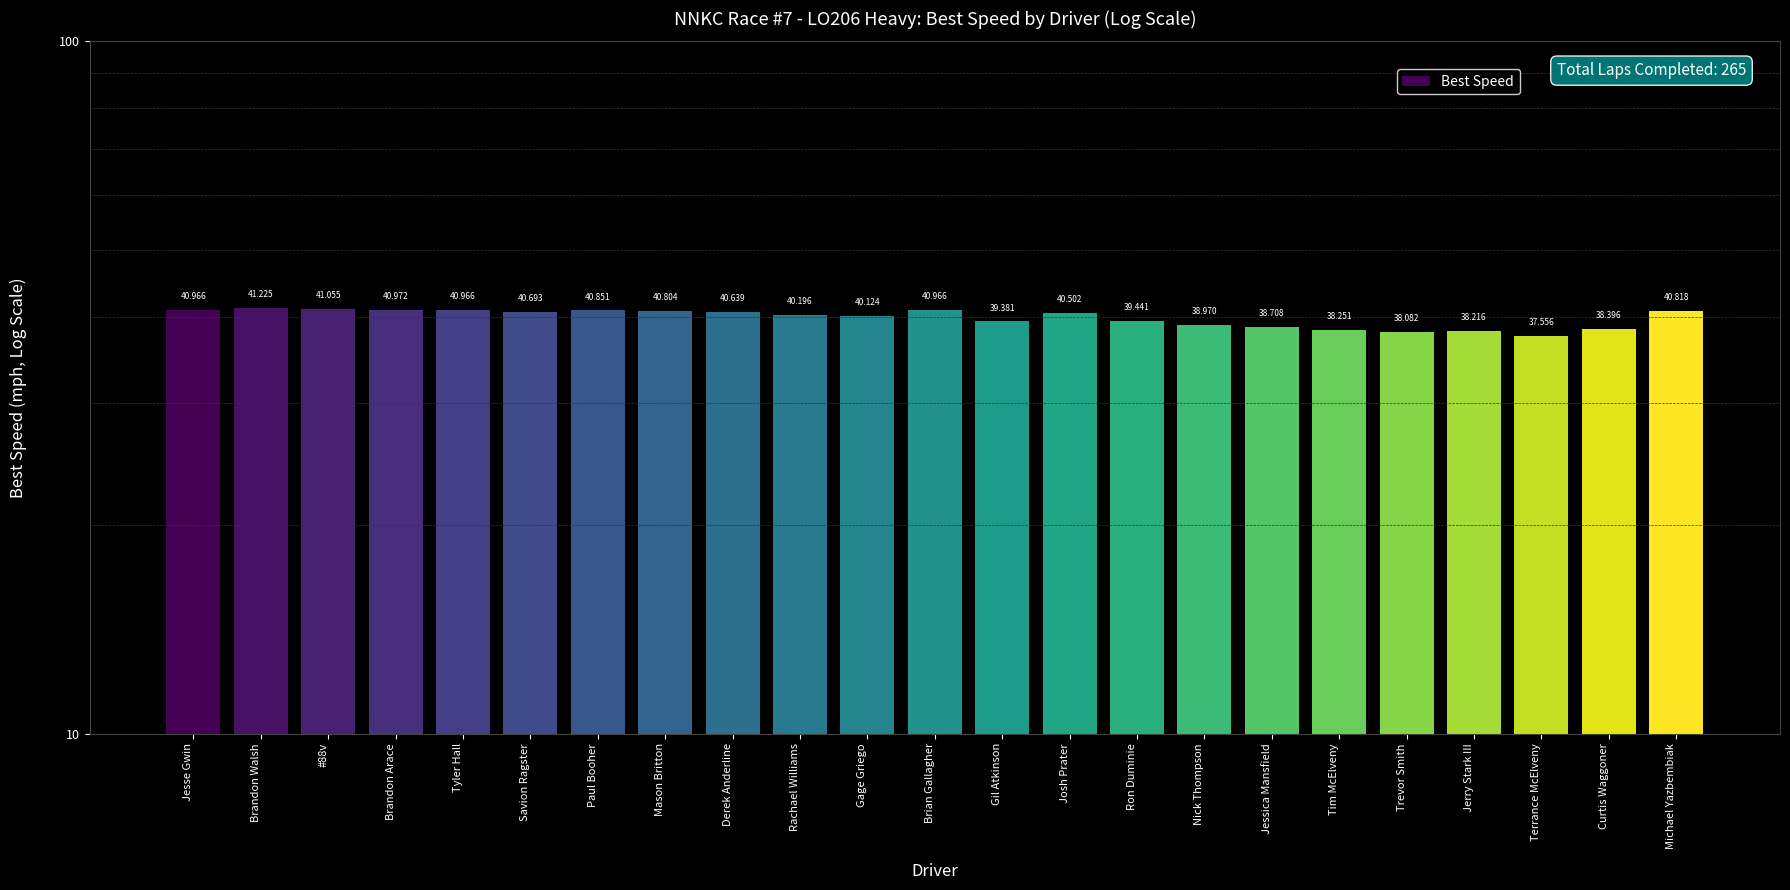

What is the label of the 17th bar from the right?

Paul Booher